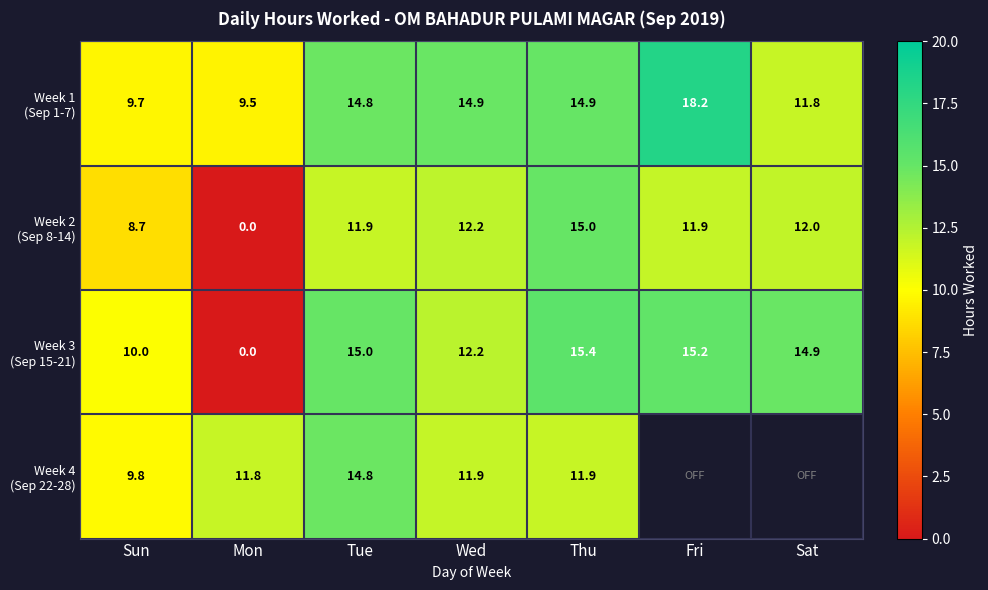

Which series has the largest range (max minus min)?

Week 3 (Sep 15-21)